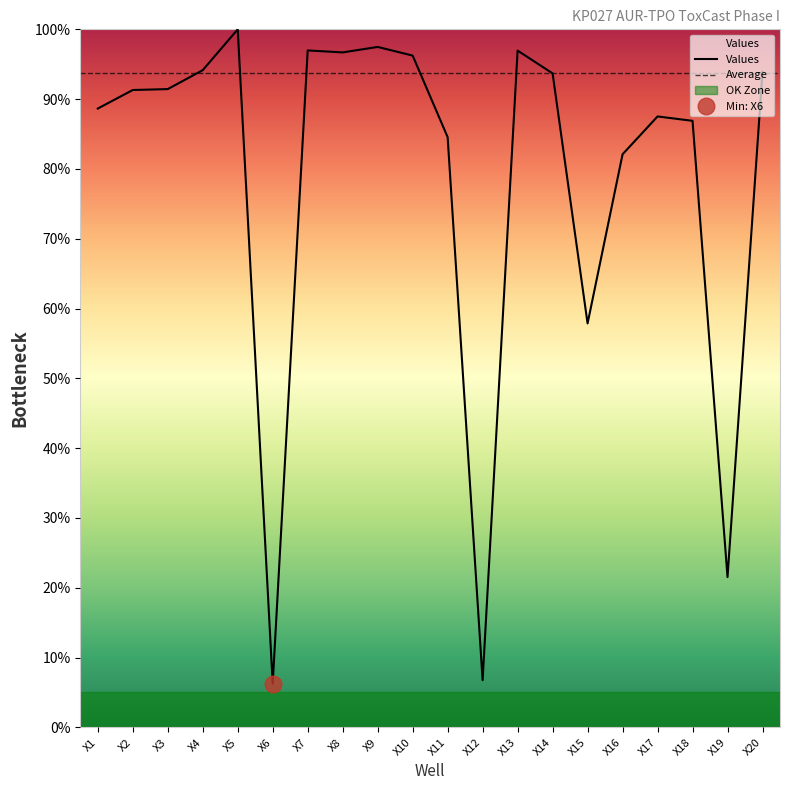

Rank the categories by value from lowest to highest.

X6, X12, X19, X15, X16, X11, X18, X17, X1, X2, X3, X14, X20, X4, X10, X8, X13, X7, X9, X5